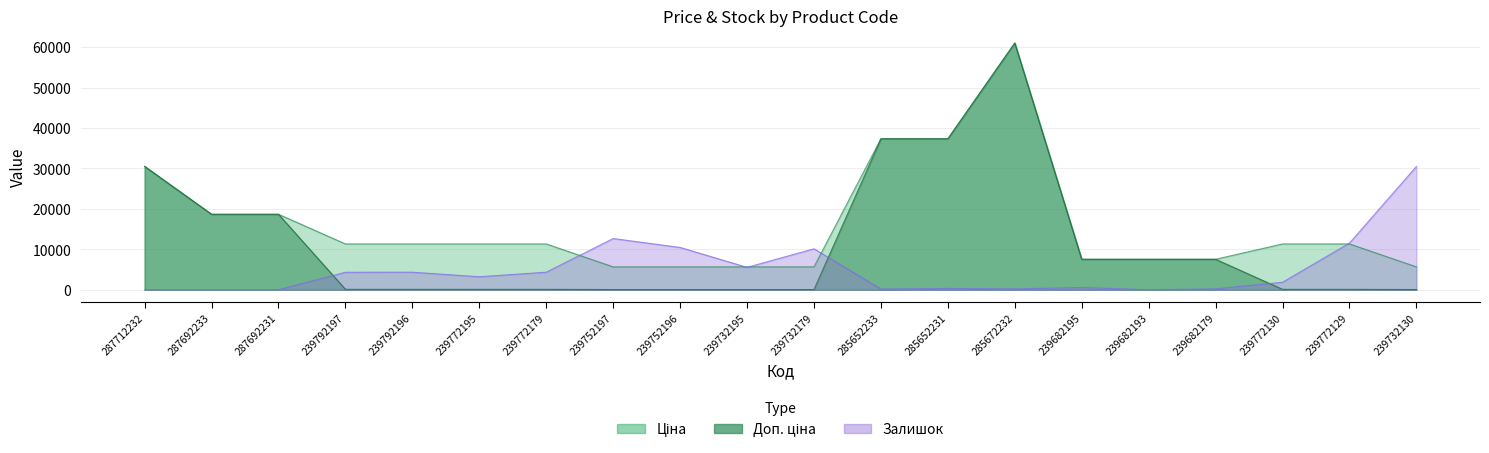

Does the chart display data point markers on the line(s)?

No